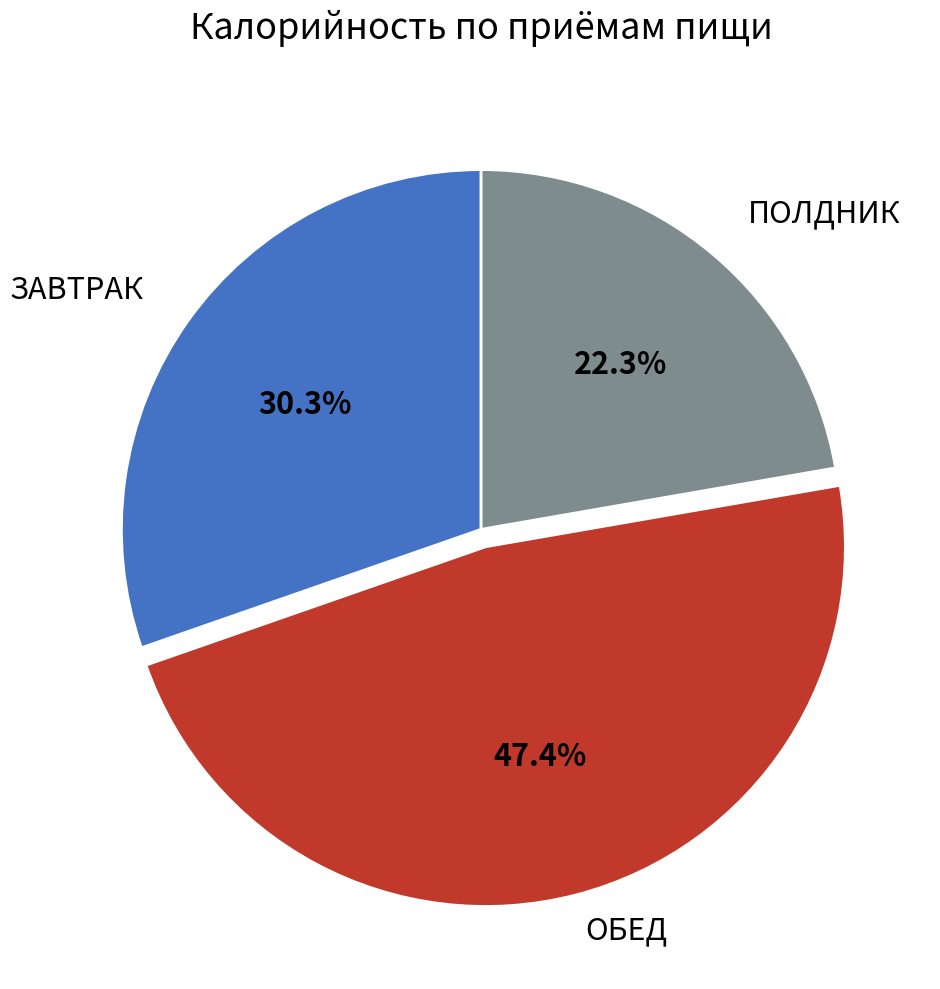

Is ЗАВТРАК the majority of the pie?

No